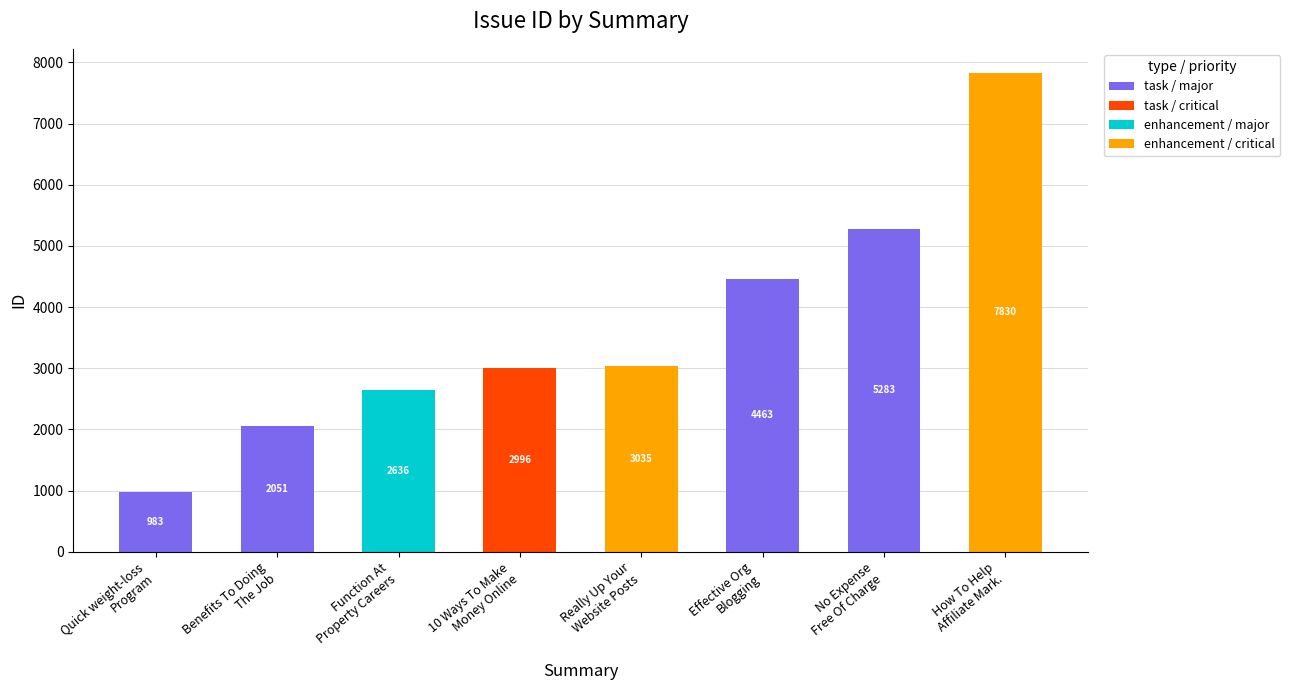

How many data points does each series have?

8